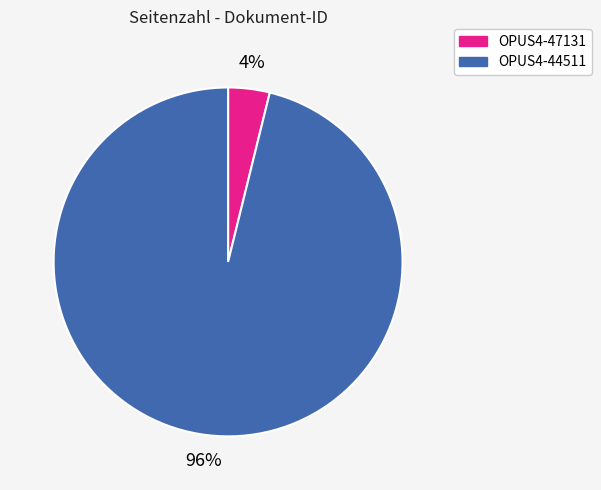

Rank the categories by value from lowest to highest.

OPUS4-47131, OPUS4-44511